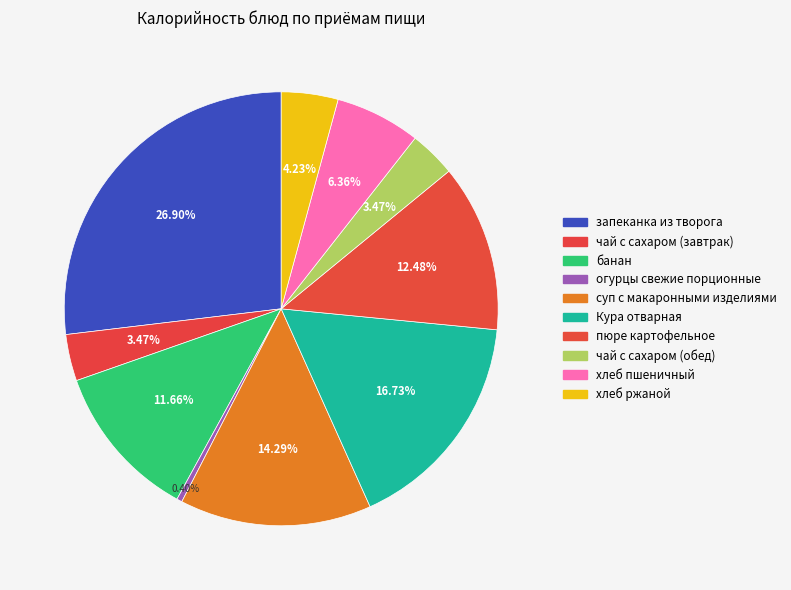

Is it true that пюре картофельное is 12% of the pie?

True